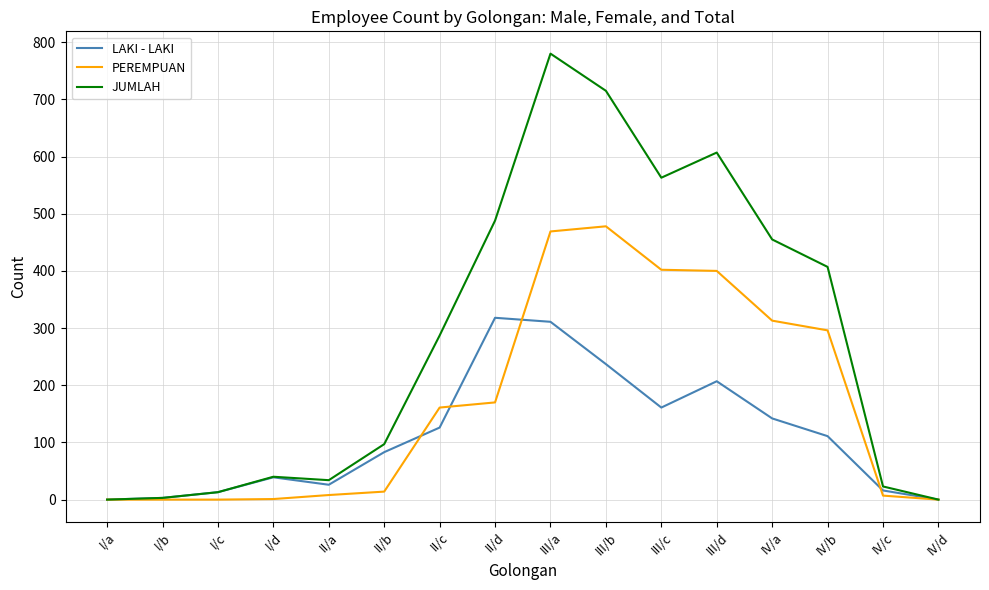

The value of PEREMPUAN at II/c is 161. True or false?

True